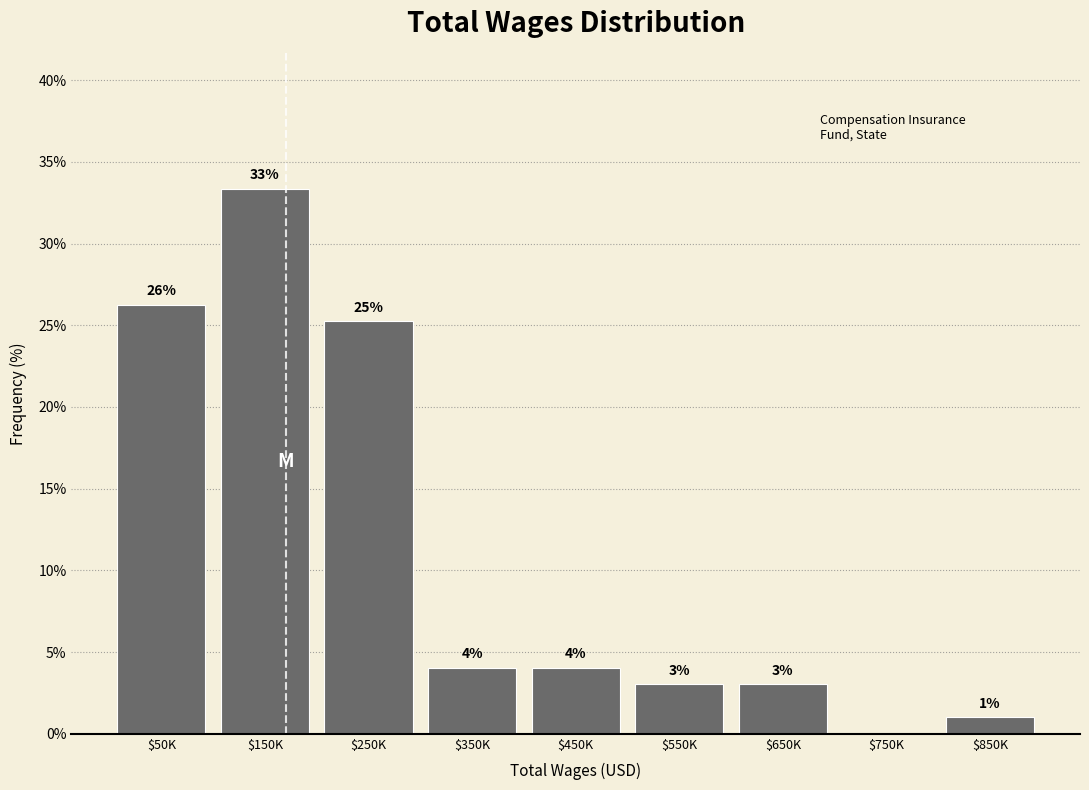

True or false: the data shows 1.7 at $550K.

False